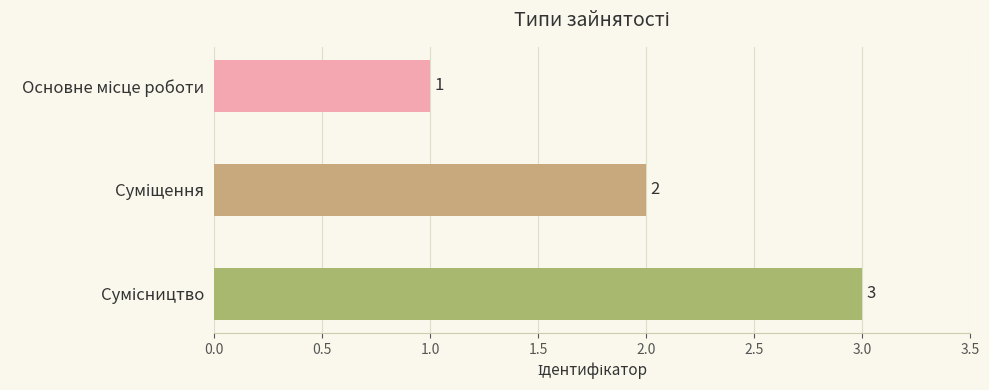

What is the maximum value shown in the chart?

3